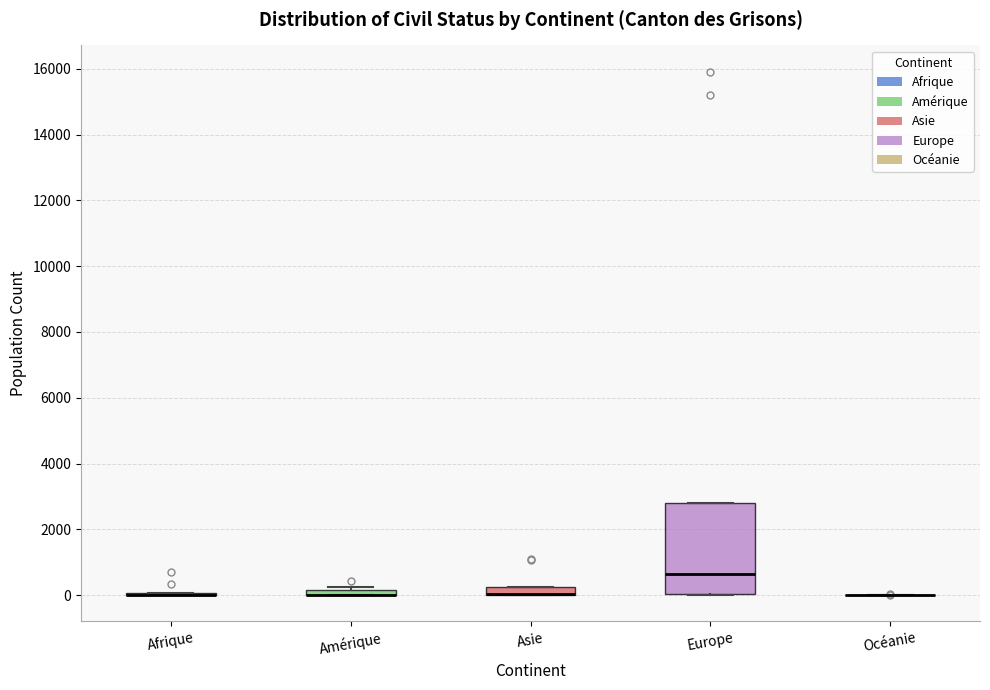

Which box is the tallest, from its lower edge to its upper edge?

Europe